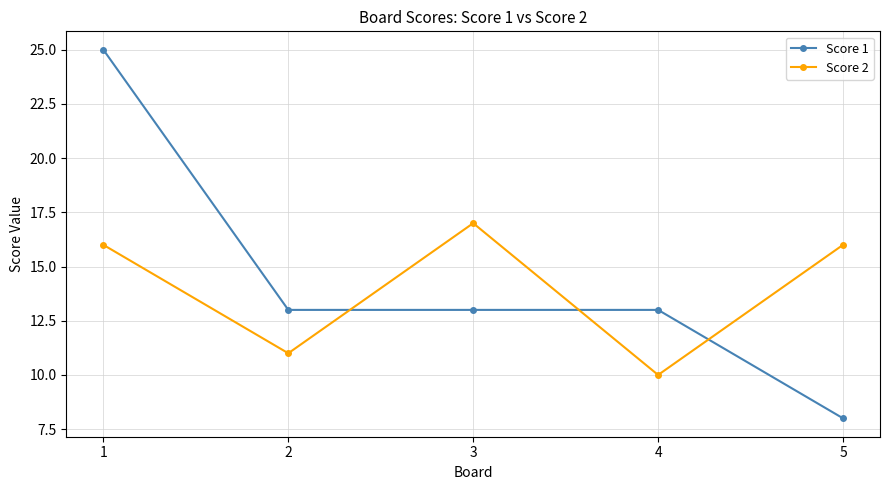

Which category has the highest value across all series?

1